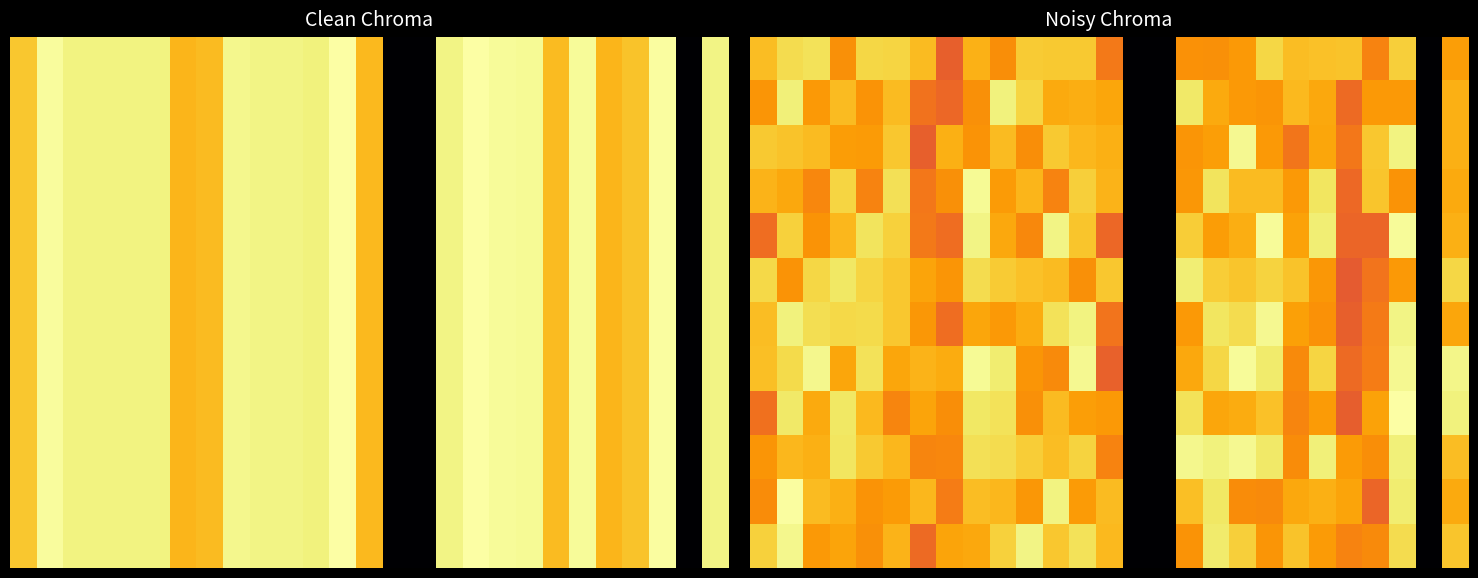

What is the difference between the maximum and minimum values in the 8 series?

15.7